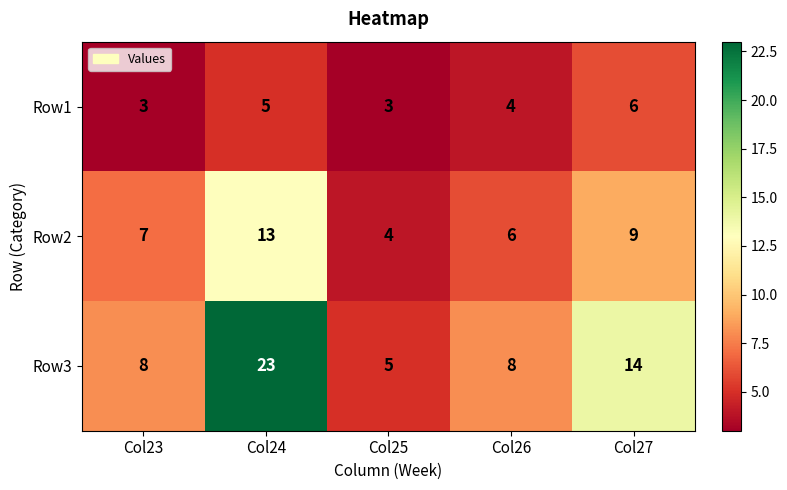

Reading left to right, list all the values displayed in this chart.

Row1: Col23=3	Col24=5	Col25=3	Col26=4	Col27=6
Row2: Col23=7	Col24=13	Col25=4	Col26=6	Col27=9
Row3: Col23=8	Col24=23	Col25=5	Col26=8	Col27=14